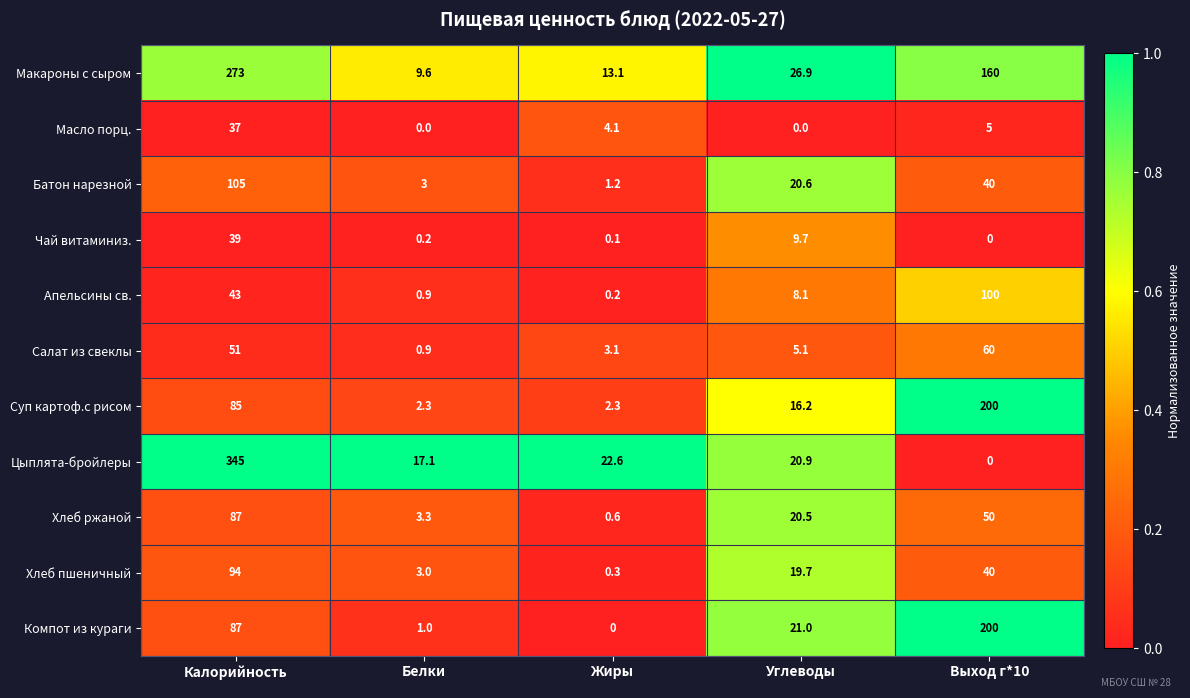

The value of Батон нарезной at Углеводы is 20.6. True or false?

True